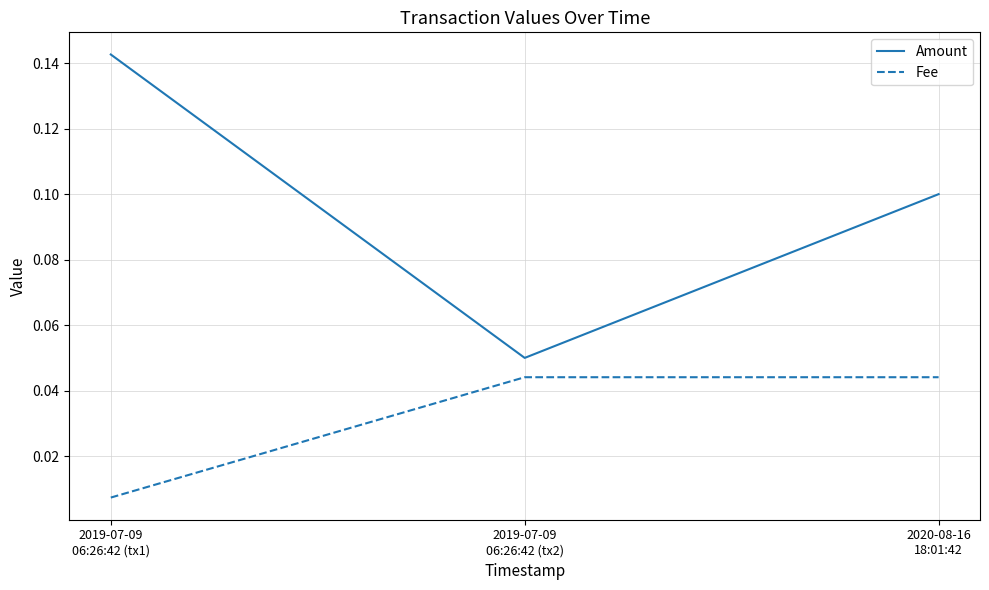

Is it true that Amount equals 0.1 at 2020-08-16
18:01:42?

True